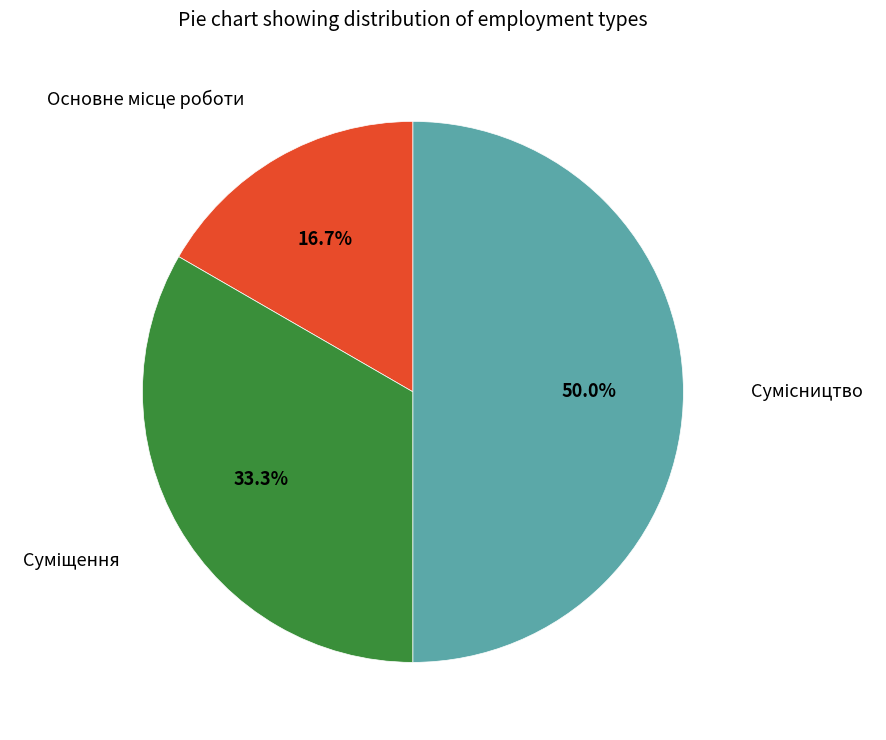

To the nearest percent, what percentage of the pie is Суміщення?

33%